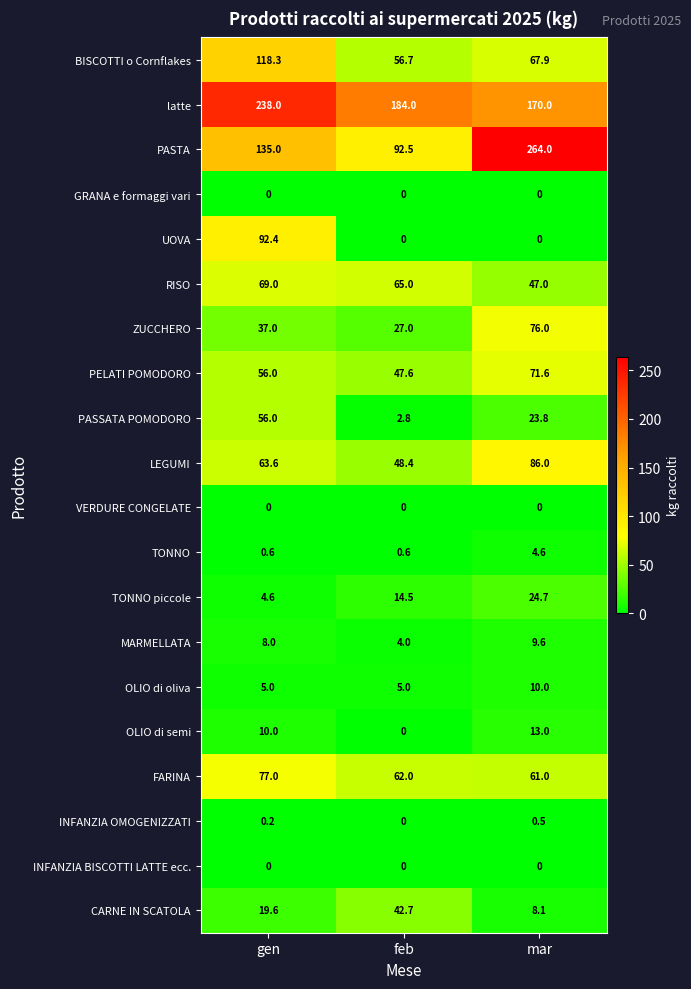

Which series has the largest range (max minus min)?

PASTA